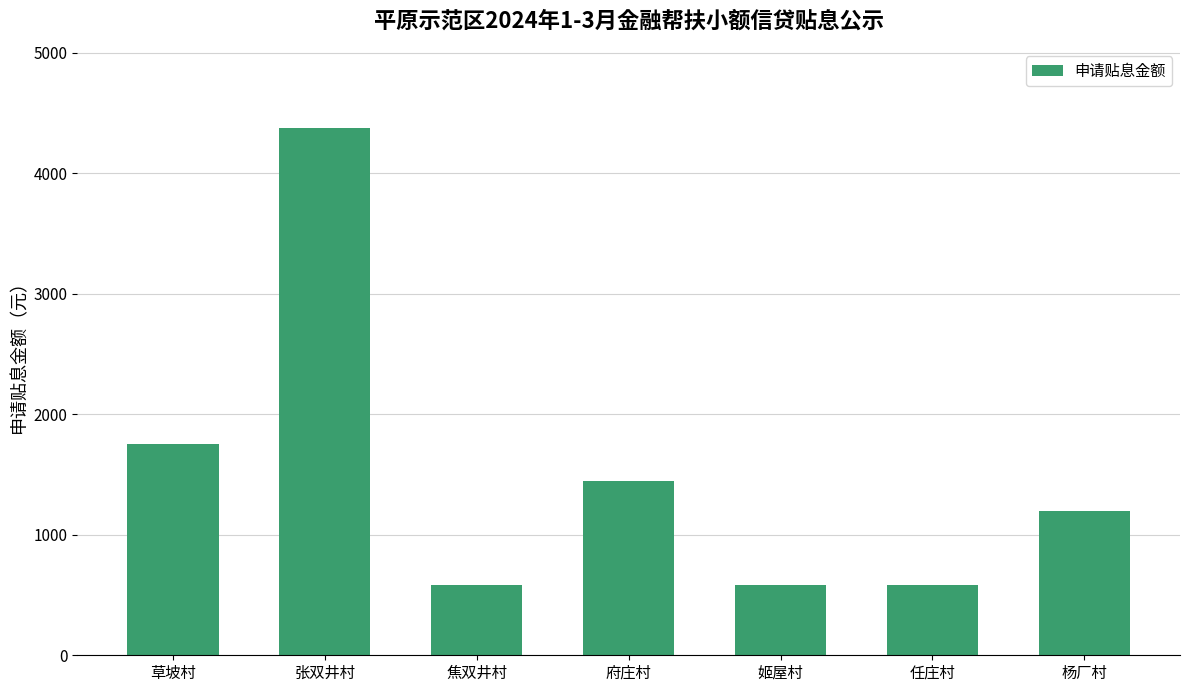

What is the minimum value shown in the chart?

583.6